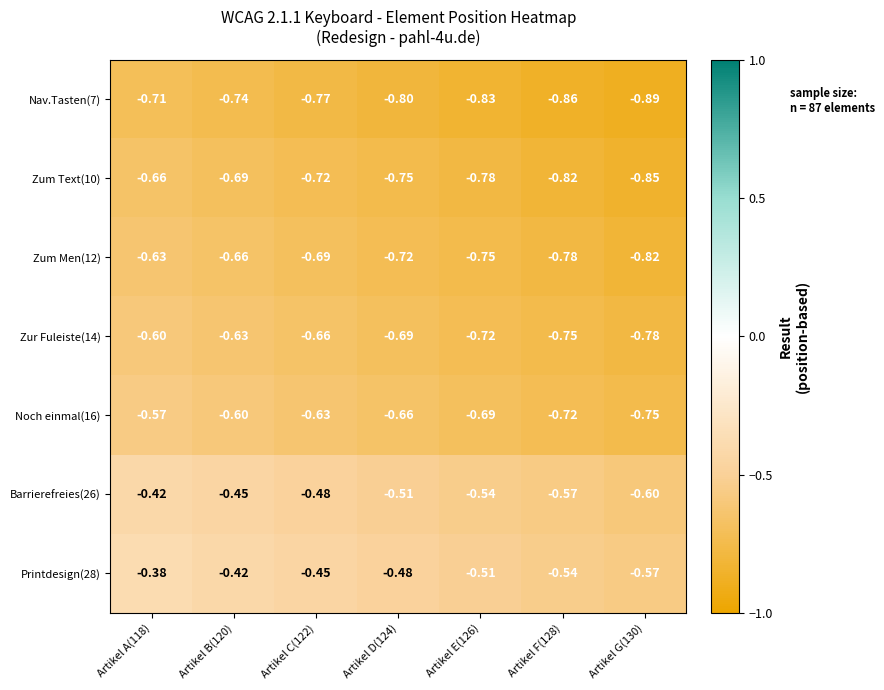

Is the value of Zum Text(10) at Artikel D(124) greater than the value of Barrierefreies(26) at Artikel C(122)?

No